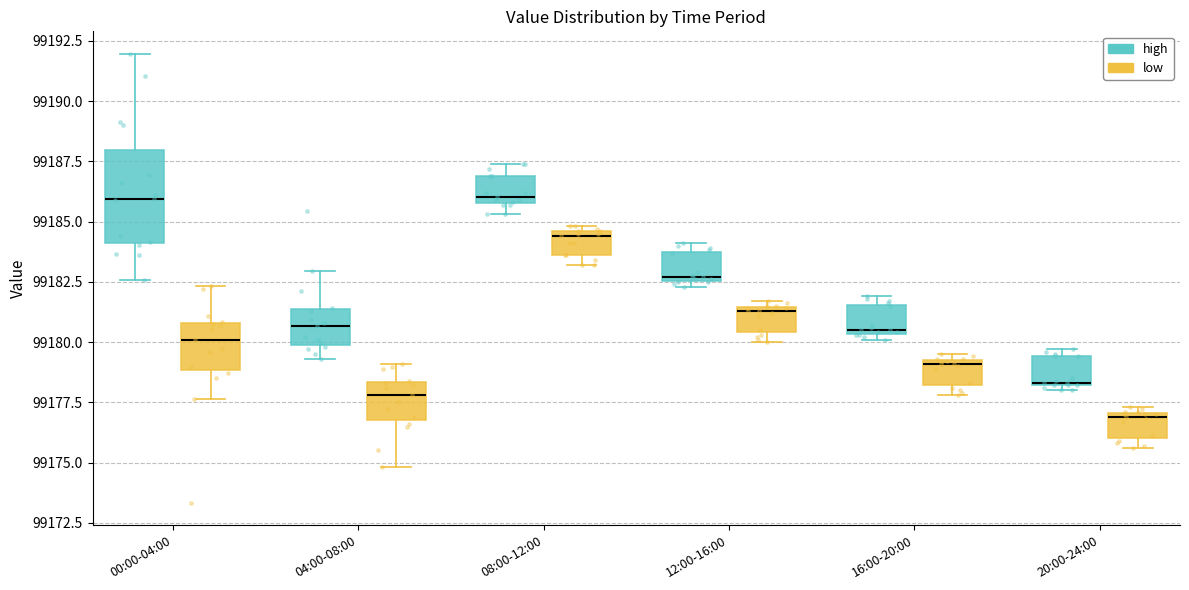

Reading left to right, transcribe this box plot: for each box, give where its median line is, the range the box spans, and where its two whiskers end, as read against the y-axis. The values are not printed on the chart, so give them approximately, as read against the axis.

00:00-04:00 (high): median 99186.0, box 99184.0 to 99188.0, whiskers 99182.5 to 99192.0
00:00-04:00 (low): median 99180.0, box 99179.0 to 99181.0, whiskers 99177.5 to 99182.5
04:00-08:00 (high): median 99180.5, box 99180.0 to 99181.5, whiskers 99179.5 to 99183.0
04:00-08:00 (low): median 99178.0, box 99177.0 to 99178.5, whiskers 99175.0 to 99179.0
08:00-12:00 (high): median 99186.0 (just above the box's lower edge), box 99186.0 to 99187.0, whiskers 99185.5 to 99187.5
08:00-12:00 (low): median 99184.5 (just below the box's upper edge), box 99183.5 to 99184.5, whiskers 99183.0 to 99185.0
12:00-16:00 (high): median 99182.5, box 99182.5 to 99184.0, whiskers 99182.5 (just below the box's lower edge) to 99184.0 (just above the box's upper edge)
12:00-16:00 (low): median 99181.5, box 99180.5 to 99181.5, whiskers 99180.0 to 99181.5 (just above the box's upper edge)
16:00-20:00 (high): median 99180.5, box 99180.5 to 99181.5, whiskers 99180.0 to 99182.0
16:00-20:00 (low): median 99179.0, box 99178.0 to 99179.5, whiskers 99178.0 (just below the box's lower edge) to 99179.5 (just above the box's upper edge)
20:00-24:00 (high): median 99178.5, box 99178.0 to 99179.5, whiskers 99178.0 (just below the box's lower edge) to 99179.5 (just above the box's upper edge)
20:00-24:00 (low): median 99177.0 (just below the box's upper edge), box 99176.0 to 99177.0, whiskers 99175.5 to 99177.5